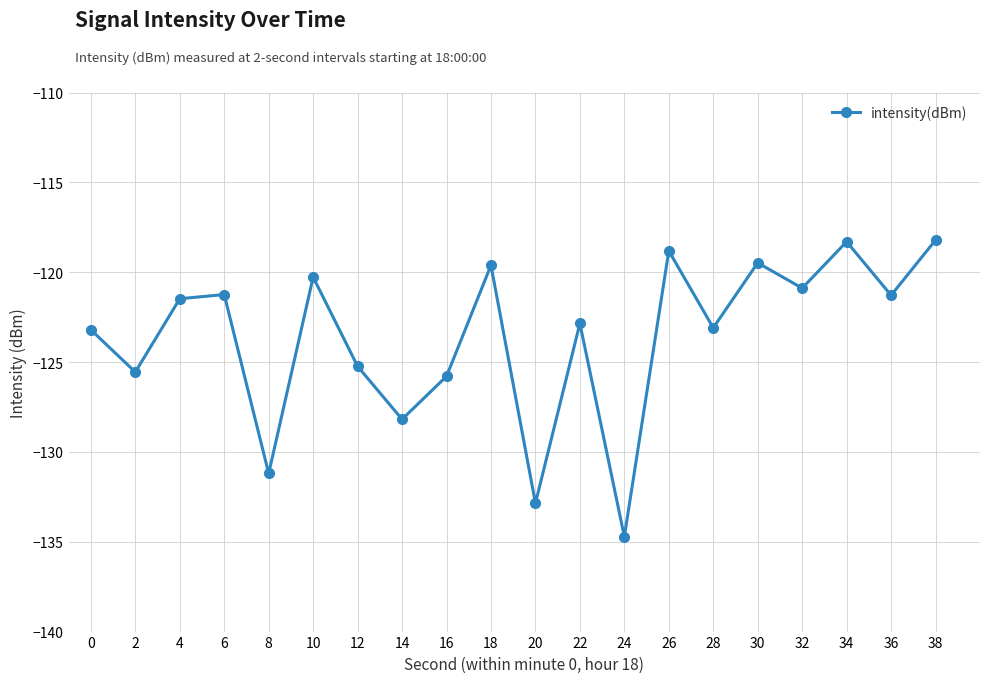

How many lines are shown in the chart?

1